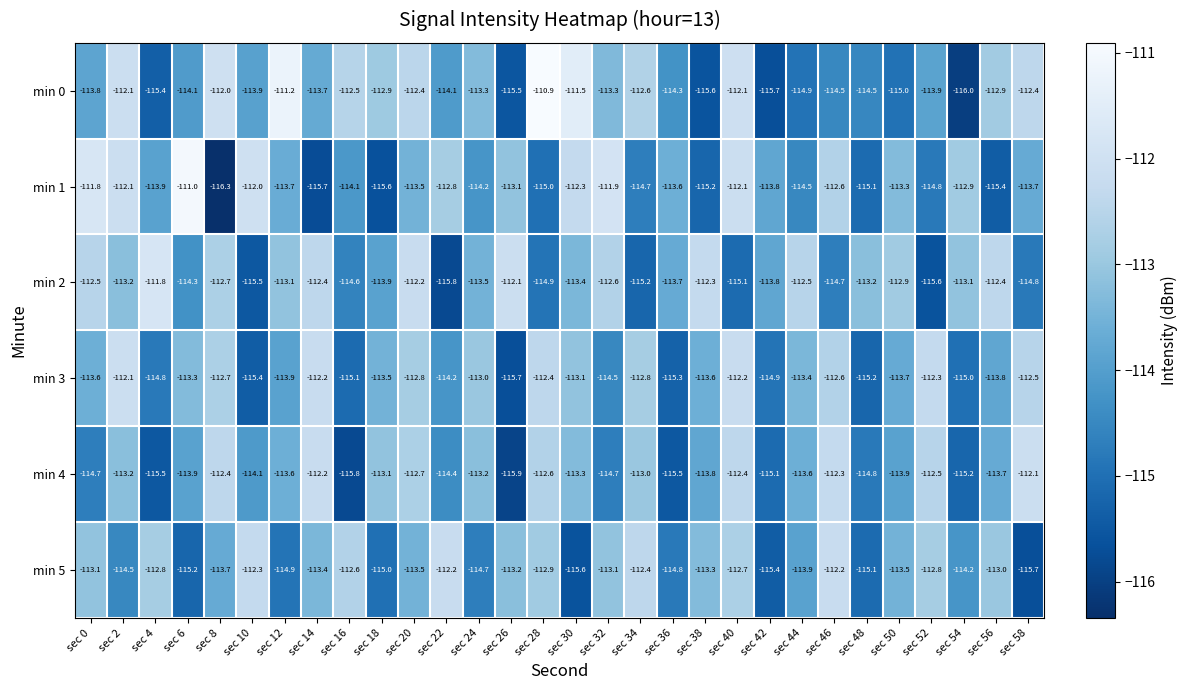

At sec 18, list the series in order from largest to smallest.

min 0, min 4, min 3, min 2, min 5, min 1